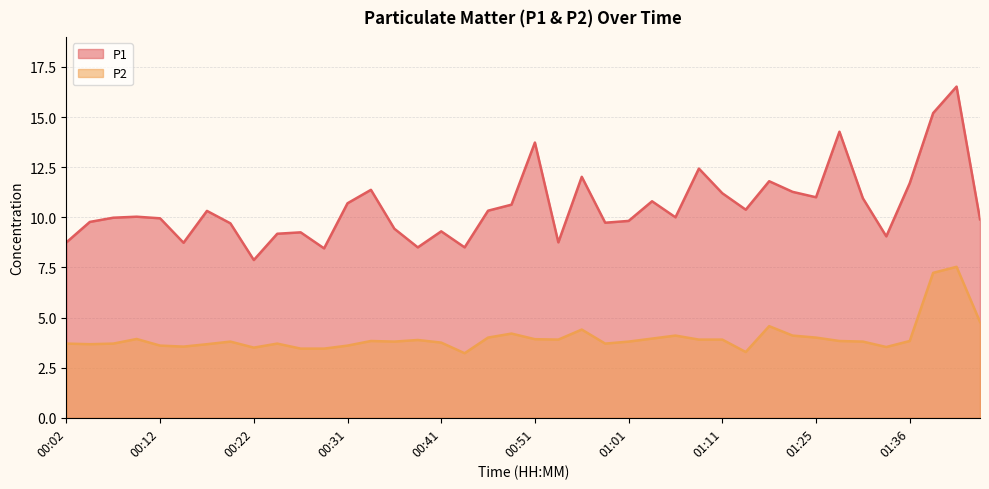

True or false: P1 and P2 intersect in this chart.

False